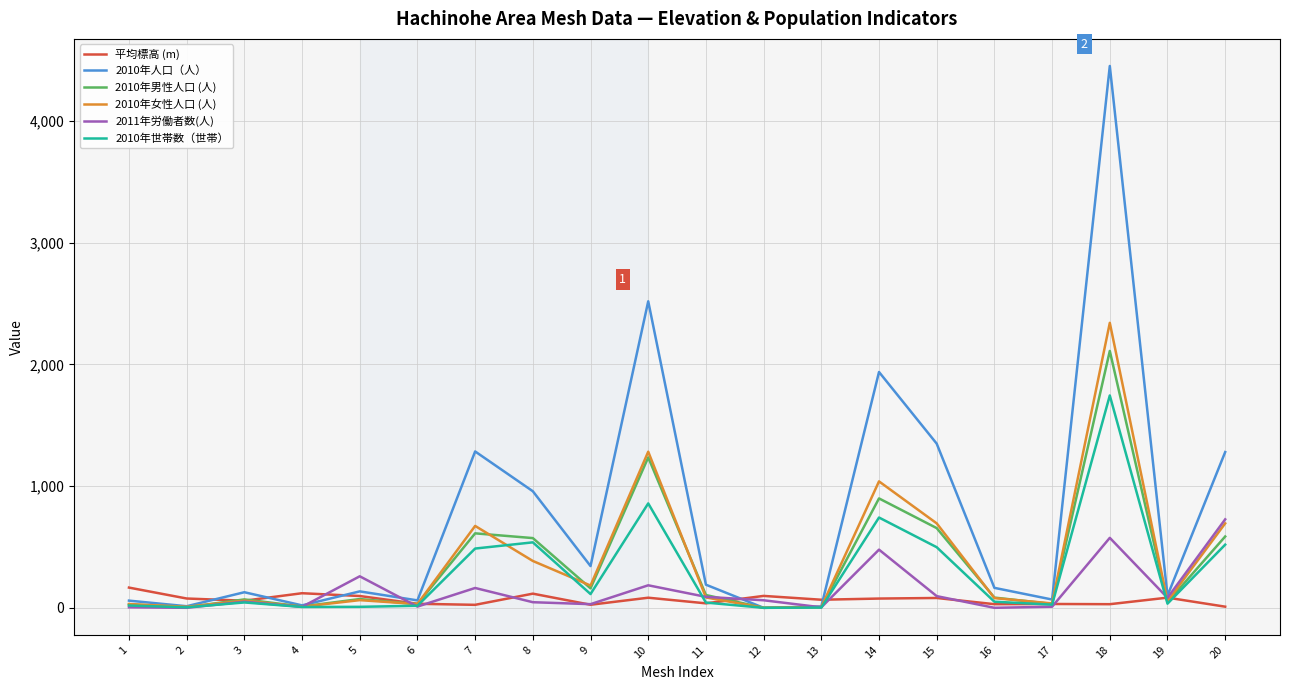

Which series ends up on top after the final intersection of 2010年人口（人） and 平均標高 (m)?

2010年人口（人）